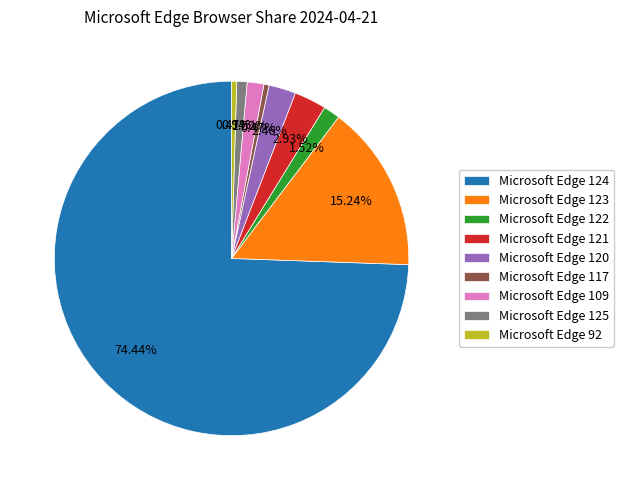

What percentage do Microsoft Edge 124 and Microsoft Edge 125 together represent?

75.4%